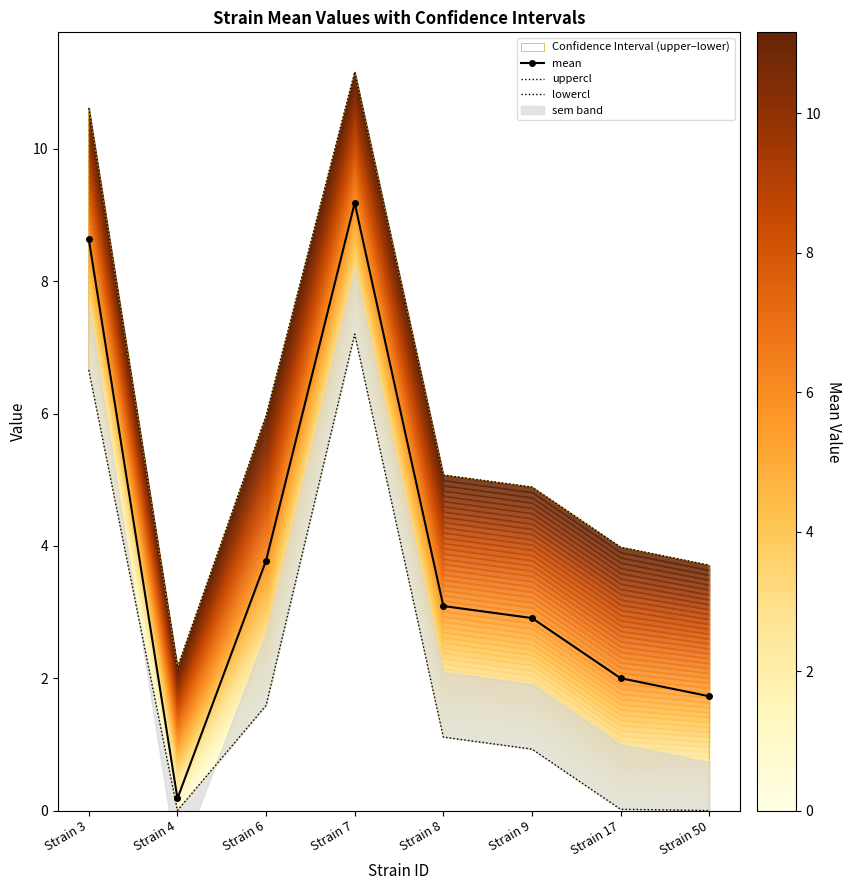

What is the difference between the mean values at Strain 50 and Strain 17?

0.3